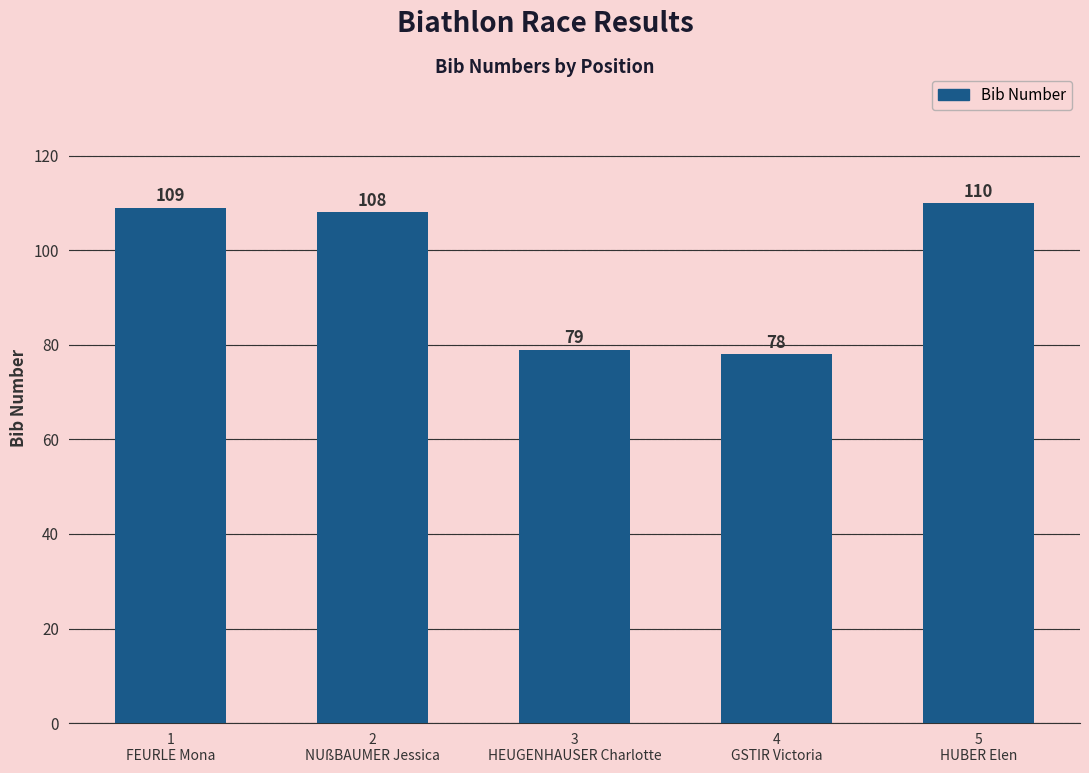

What is the average value?

97